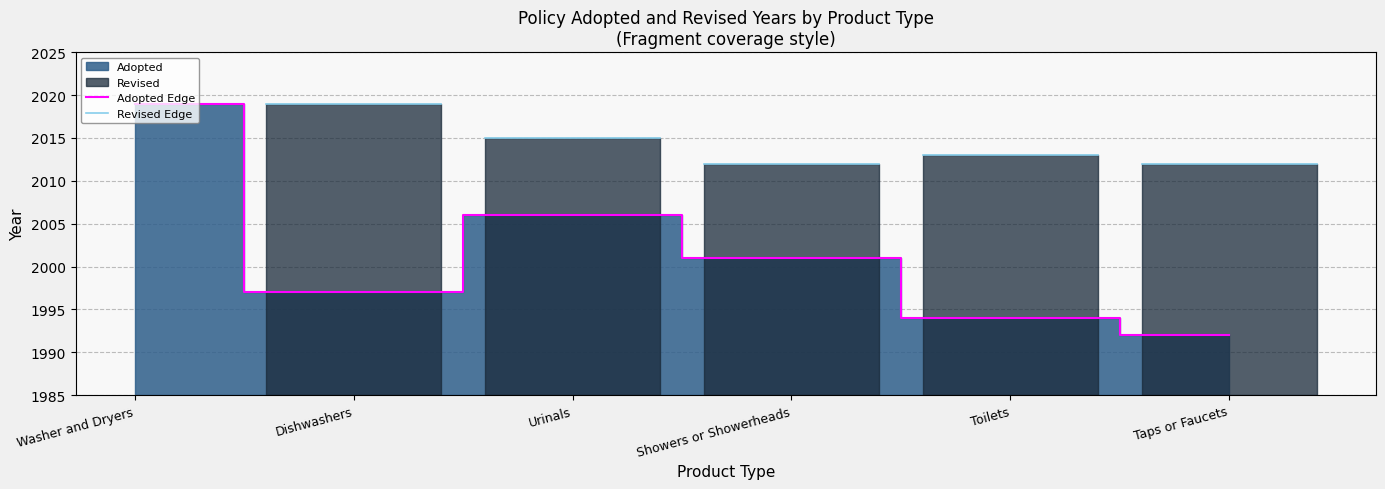

Where is the first local minimum?

Dishwashers